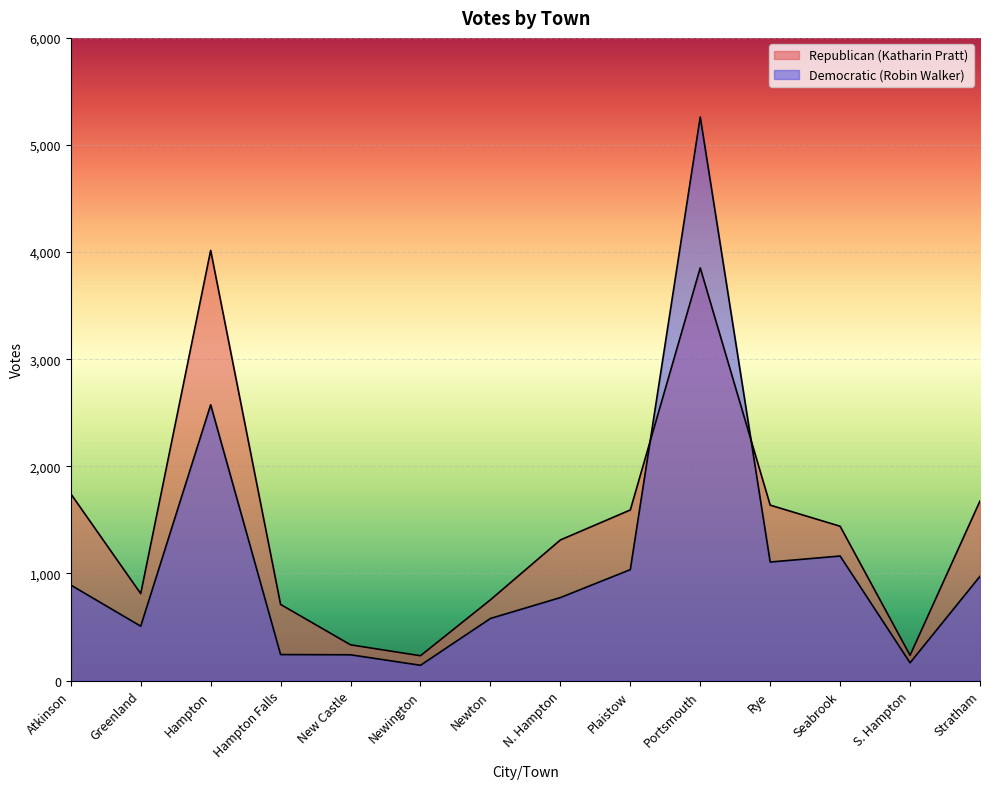

After their last crossing, which series has the higher values: Democratic (Robin Walker) or Republican (Katharin Pratt)?

Republican (Katharin Pratt)